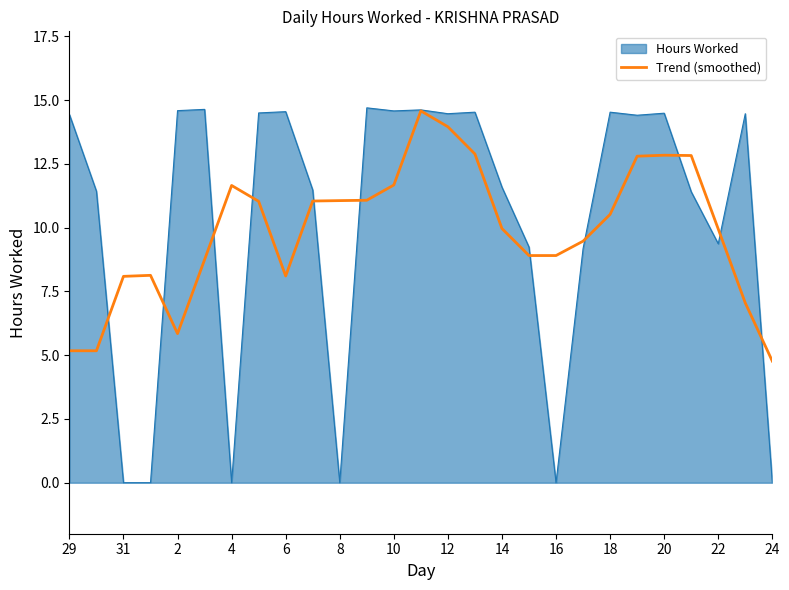

What is the maximum value for Trend (smoothed)?

14.6